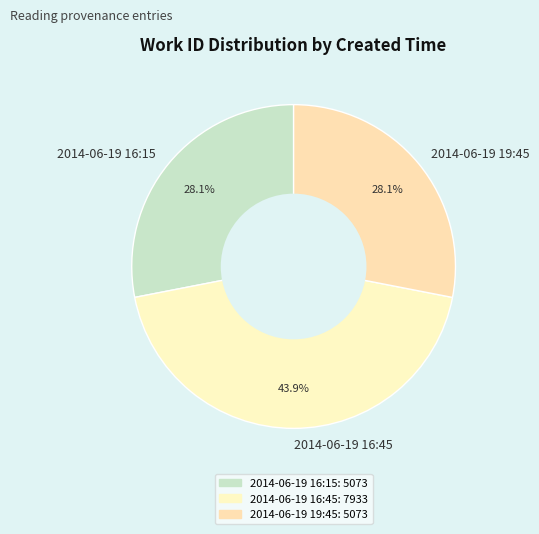

What percentage do 2014-06-19 16:45 and 2014-06-19 19:45 together represent?

71.9%